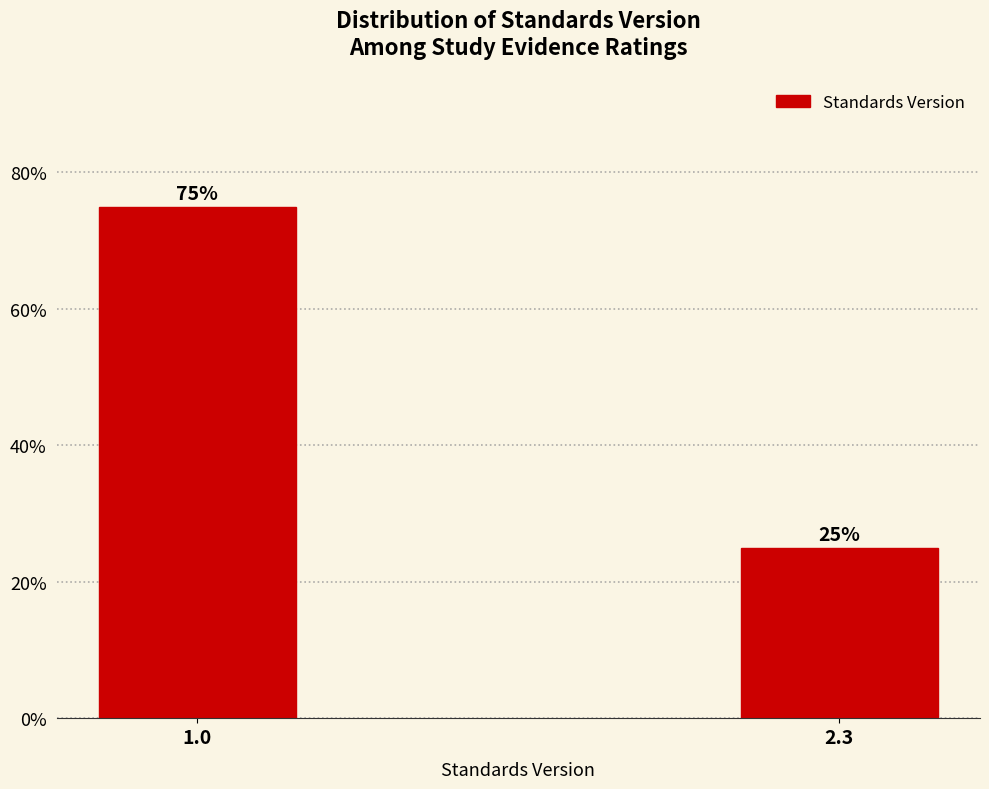

Reading left to right, transcribe all the data shown in this chart.

75	25